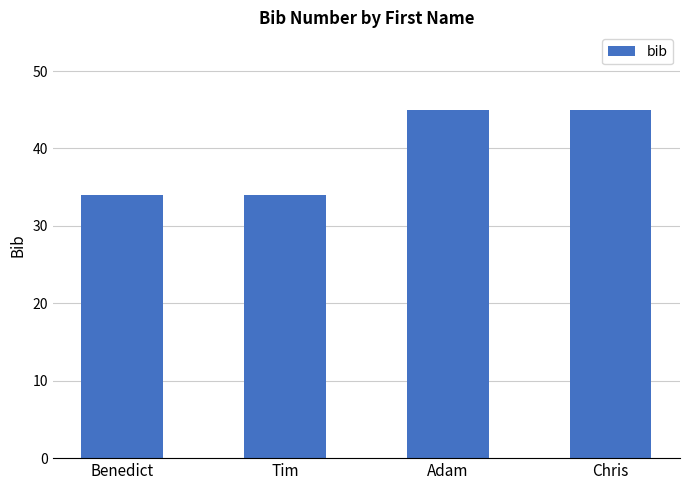

What is the value of the 1st bar from the left?

34